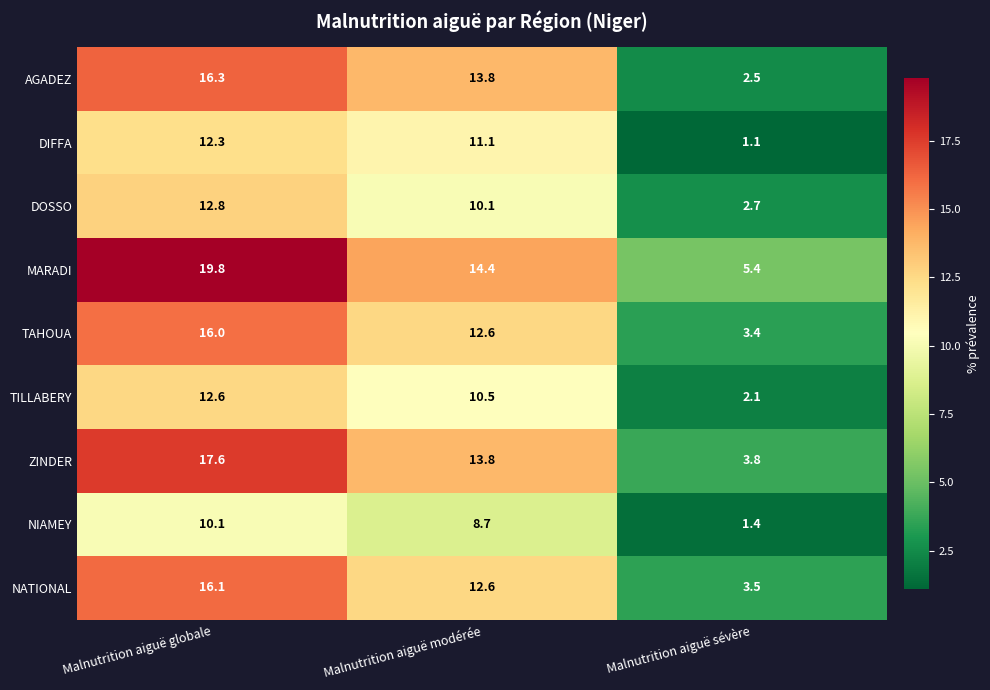

What is the maximum value shown in the chart?

19.8